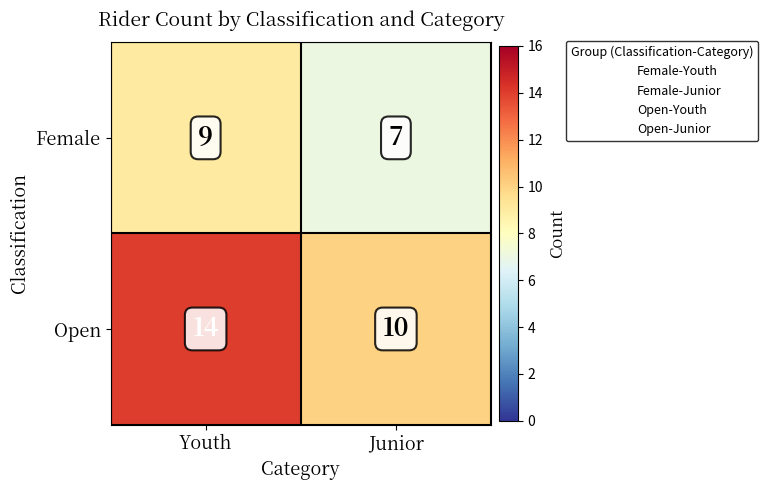

What is the smallest value displayed?

7